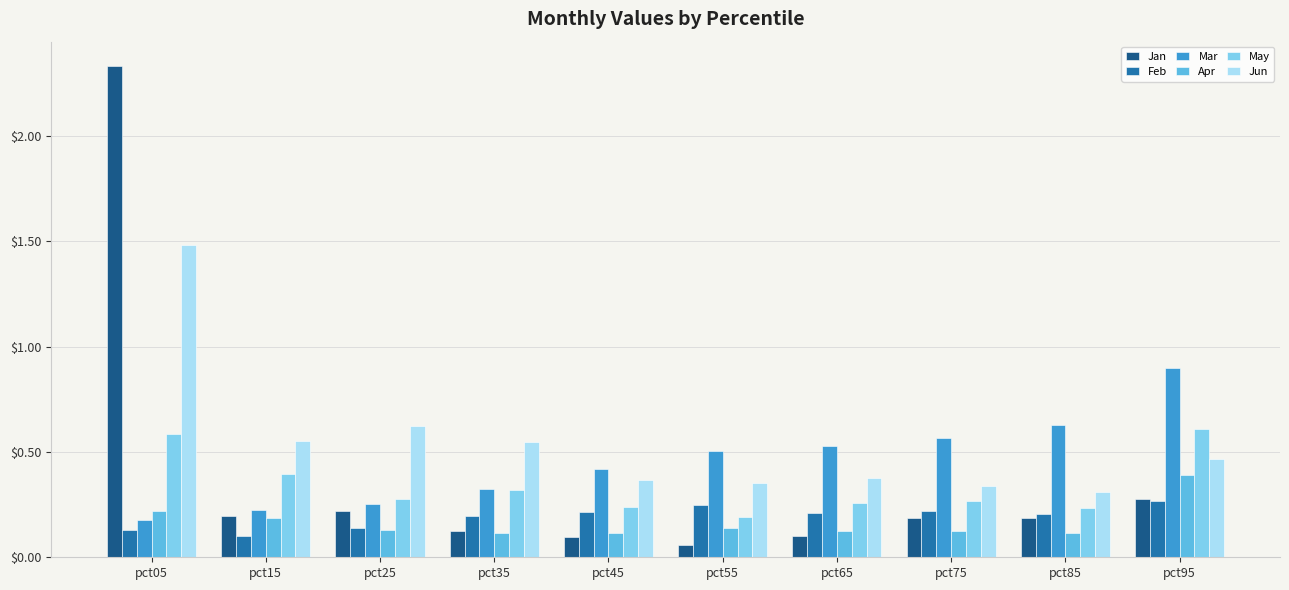

At which category does the chart reach its peak across all series?

pct05